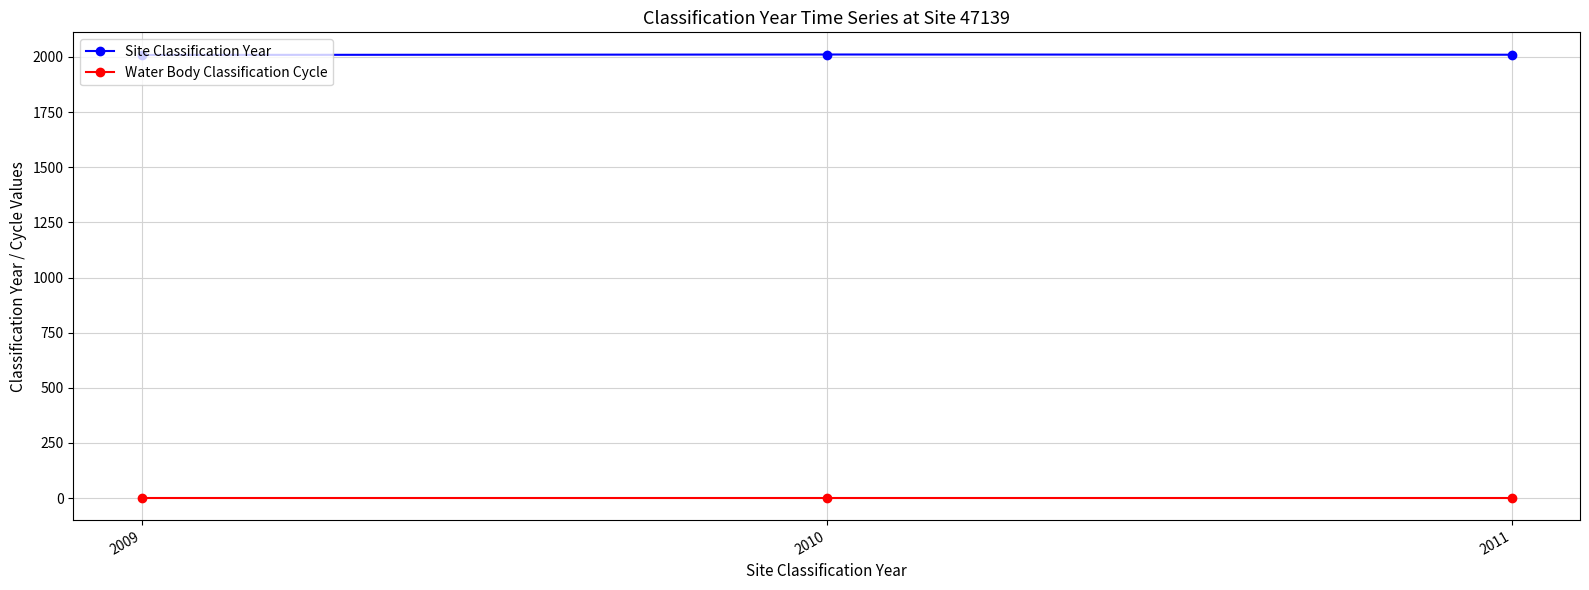

Is it true that Site Classification Year equals 2656 at 2010?

False